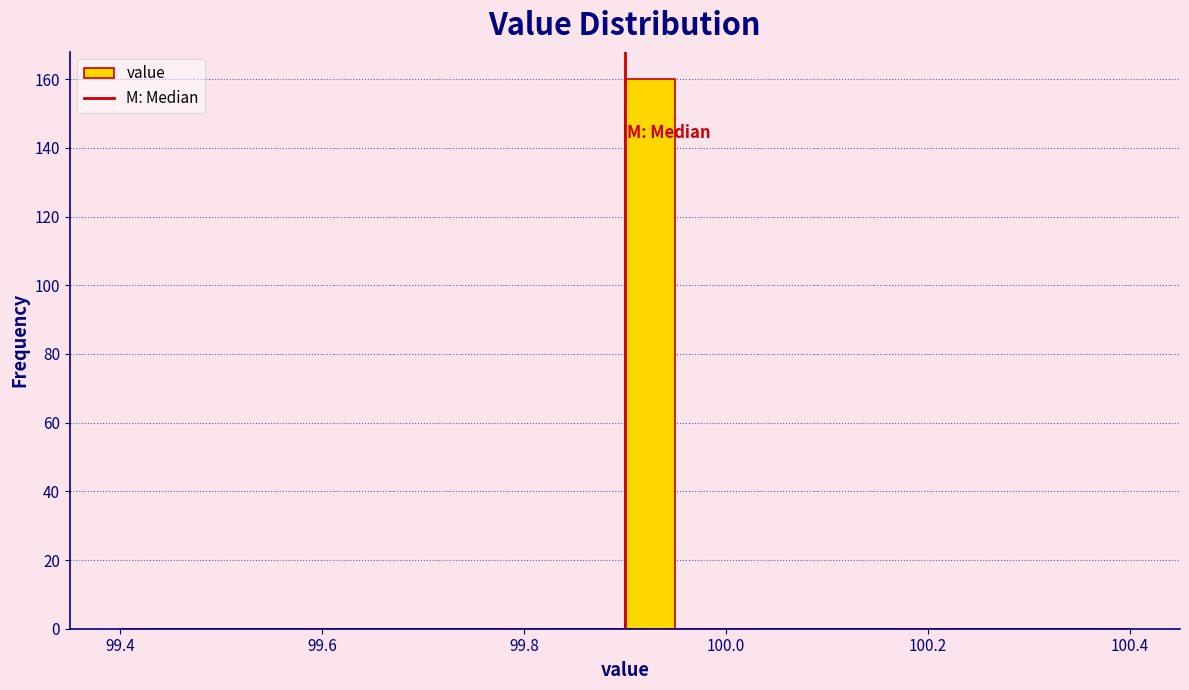

Around what value on the x-axis is the tallest bar? Give the approximate position of its centre, as read against the axis.

99.92